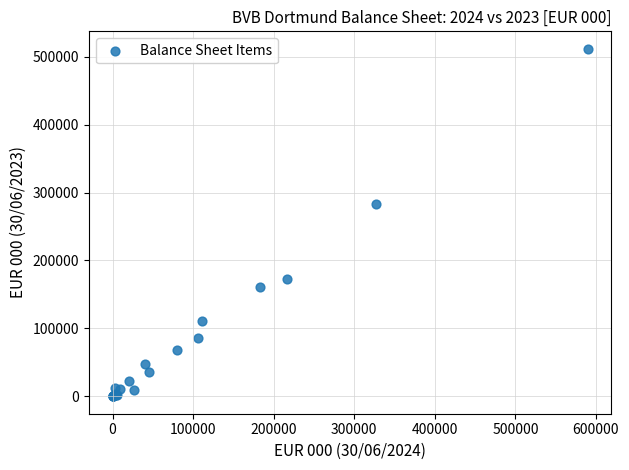

What Y value in the scatter plot is closest to 255861?

282705